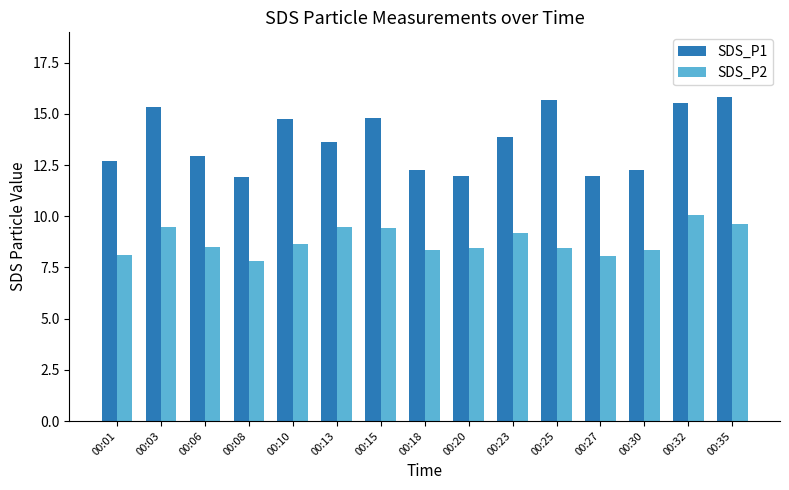

Which series has the largest range (max minus min)?

SDS_P1